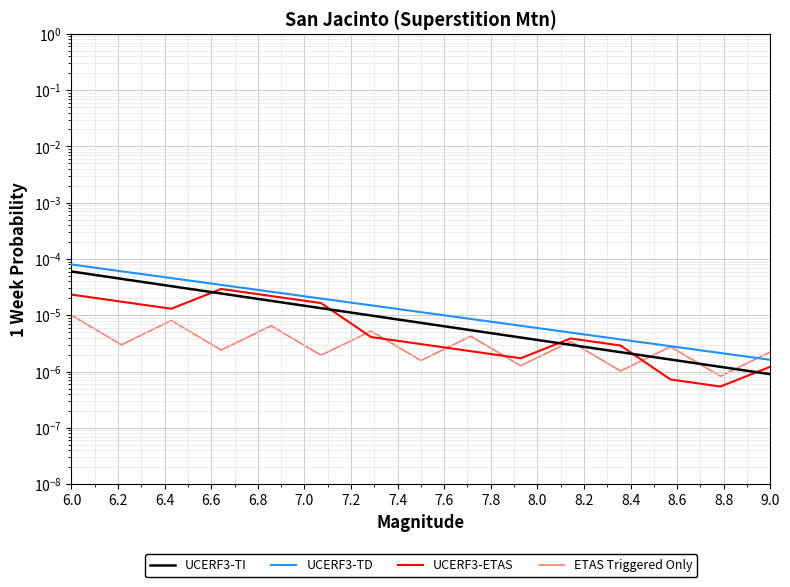

Which series has the widest spread of values?

UCERF3-TD